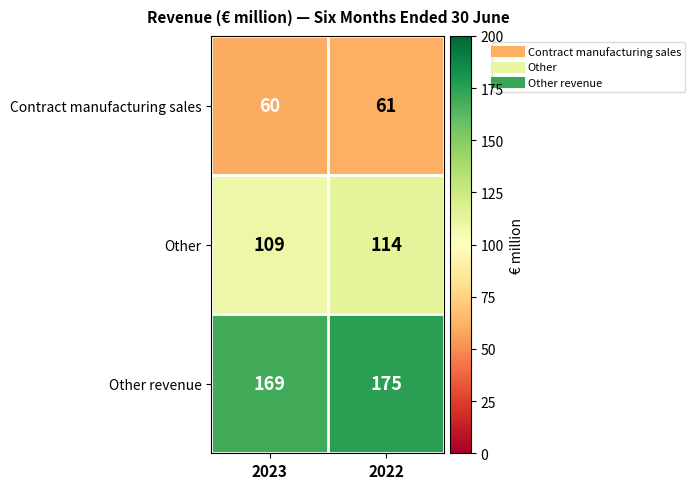

Is it true that Contract manufacturing sales equals 23 at 2022?

False